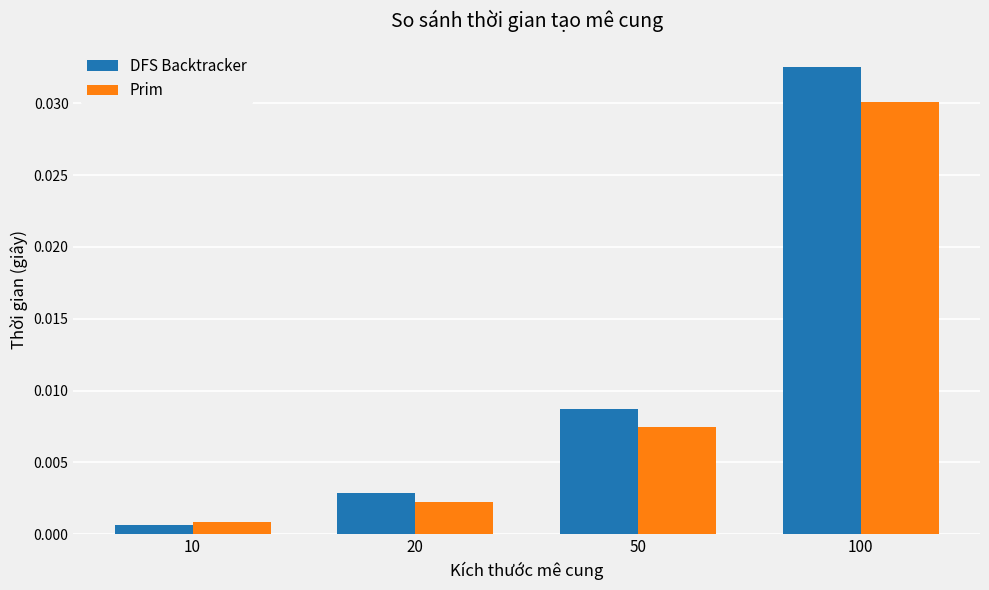

Which series has the largest range (max minus min)?

DFS Backtracker